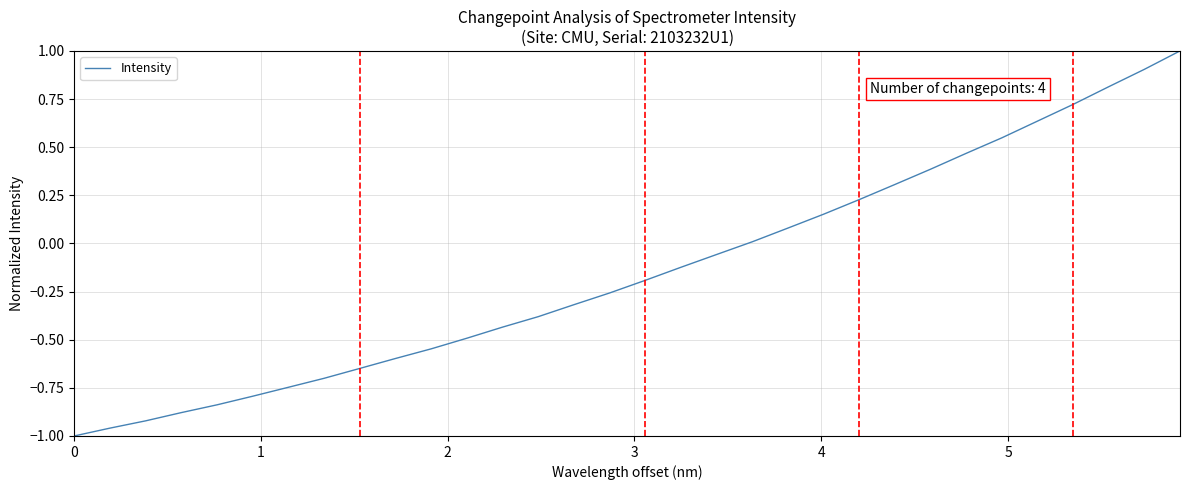

What is the maximum value shown in the chart?

1.0